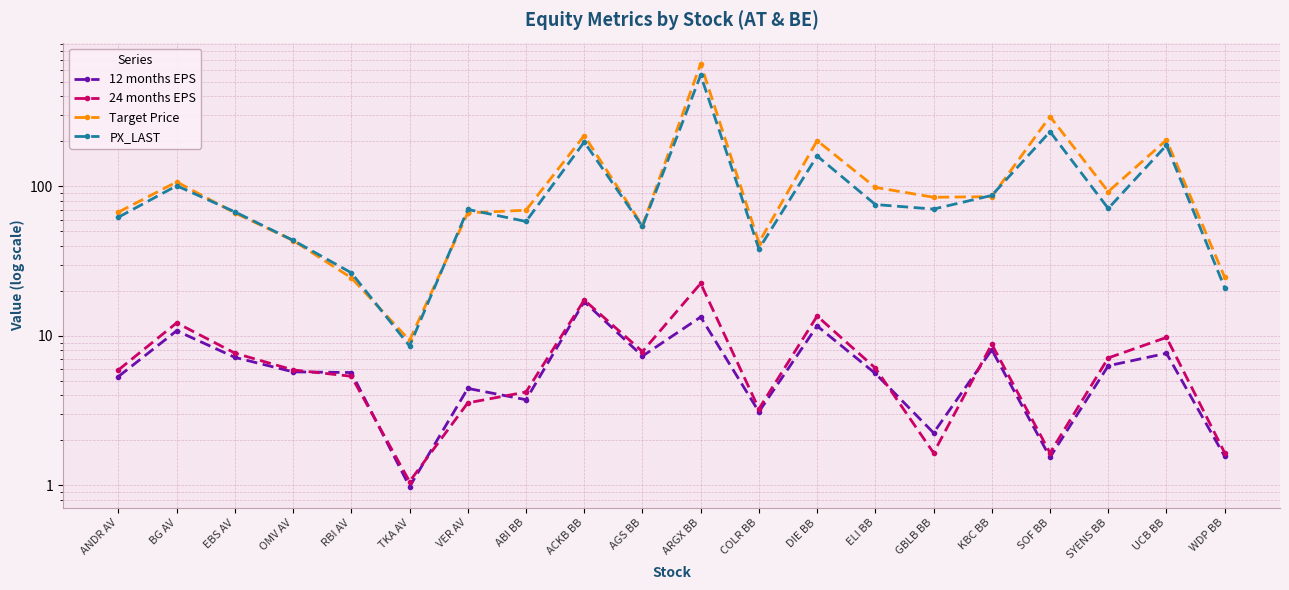

At COLR BB, list the series in order from smallest to largest.

12 months EPS, 24 months EPS, PX_LAST, Target Price